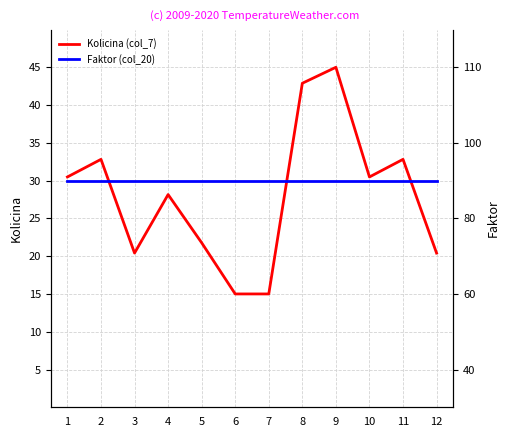

What is the value of the Faktor (col_20) point at the 9th from the left?

30.0